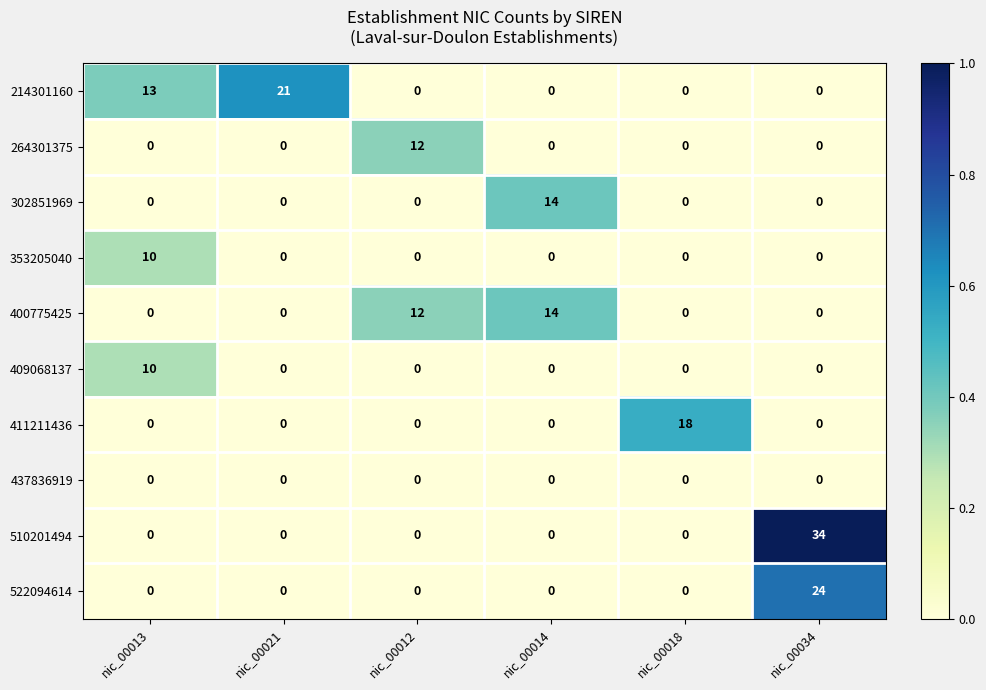

What value does the 214301160 series have at nic_00021?

21